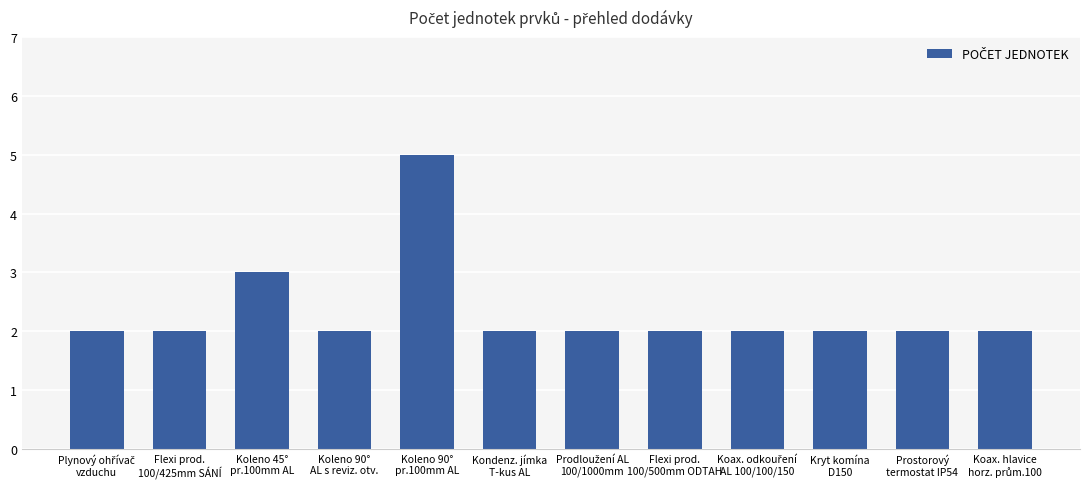

Does the chart contain any negative values?

No